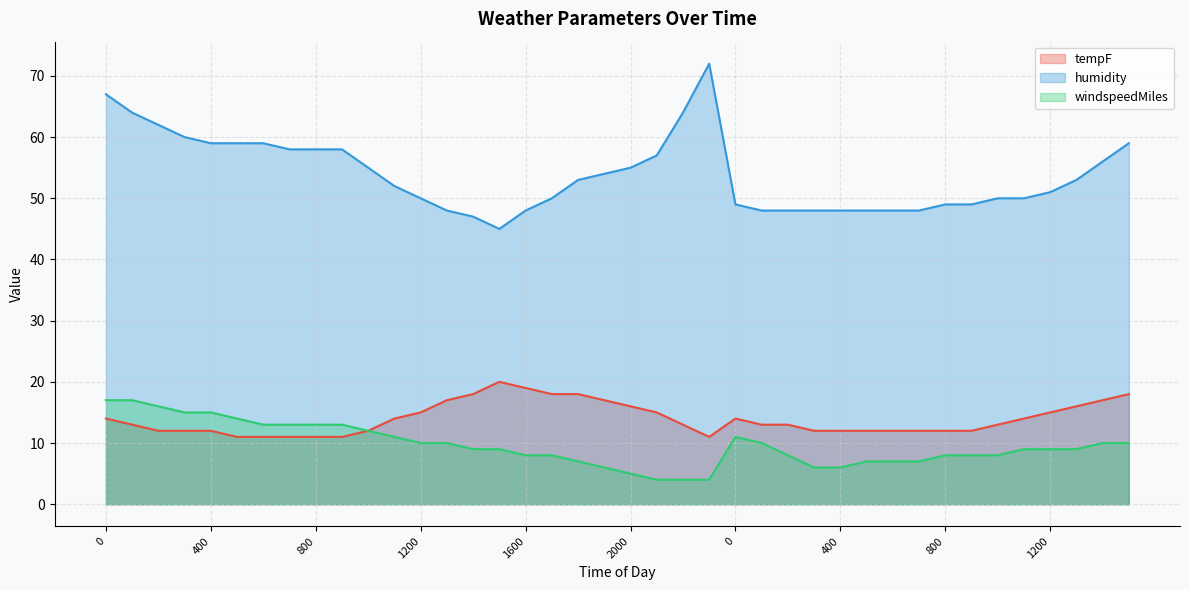

True or false: windspeedMiles has more than 2 points higher than both neighbors.

False